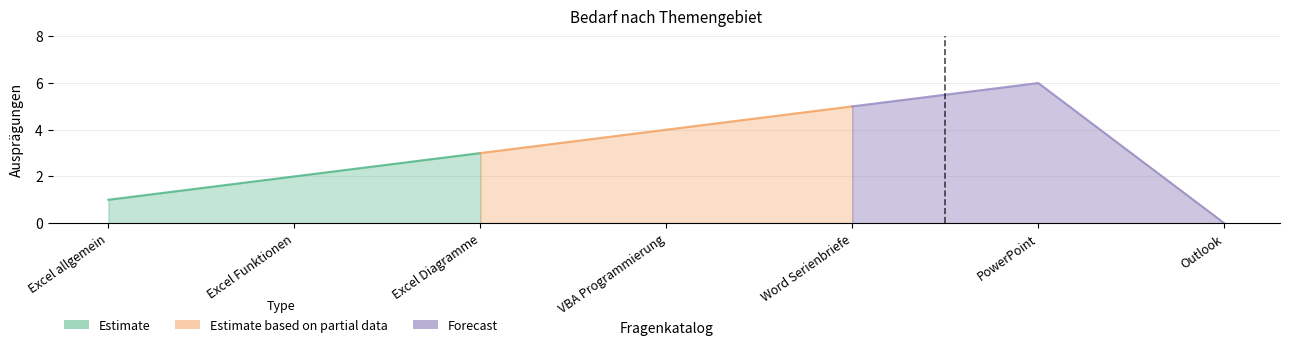

What position from the left is Outlook?

7